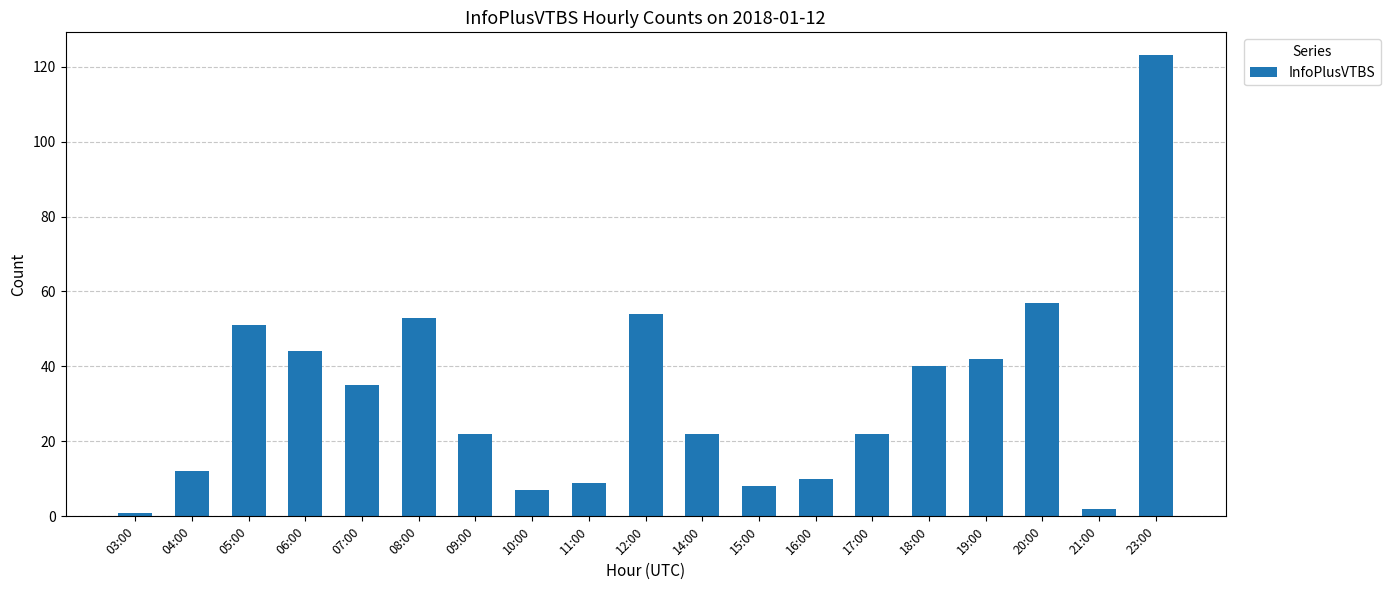

What is the change in value from 08:00 to 21:00?

-51